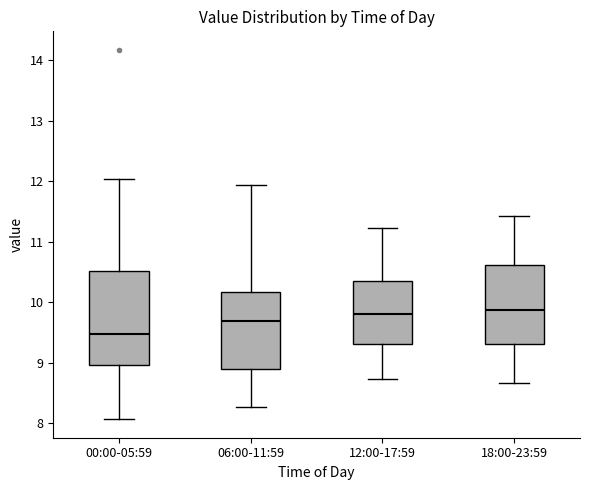

Reading left to right, read every box against the y-axis: the position of its median line, the range the box covers, and the ends of its whiskers. The values are not printed on the chart, so give them approximately, as read against the axis.

00:00-05:59: median 9.5, box 9.0 to 10.5, whiskers 8.1 to 12.0
06:00-11:59: median 9.7, box 8.9 to 10.2, whiskers 8.3 to 11.9
12:00-17:59: median 9.8, box 9.3 to 10.4, whiskers 8.7 to 11.2
18:00-23:59: median 9.9, box 9.3 to 10.6, whiskers 8.7 to 11.4